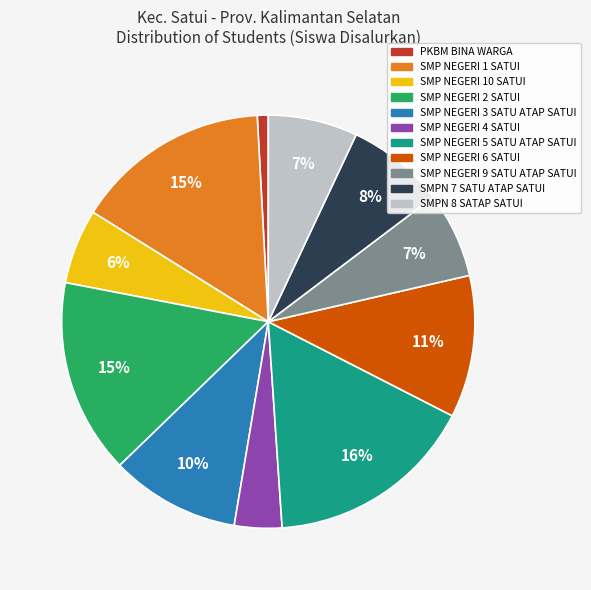

Does any single category account for the majority?

No